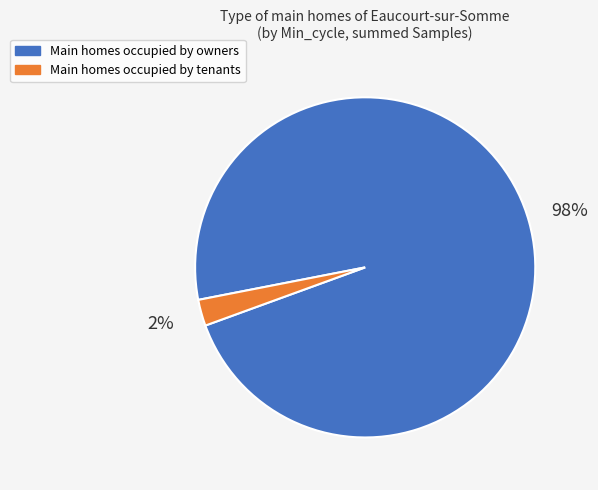

Does any single category account for the majority?

Yes